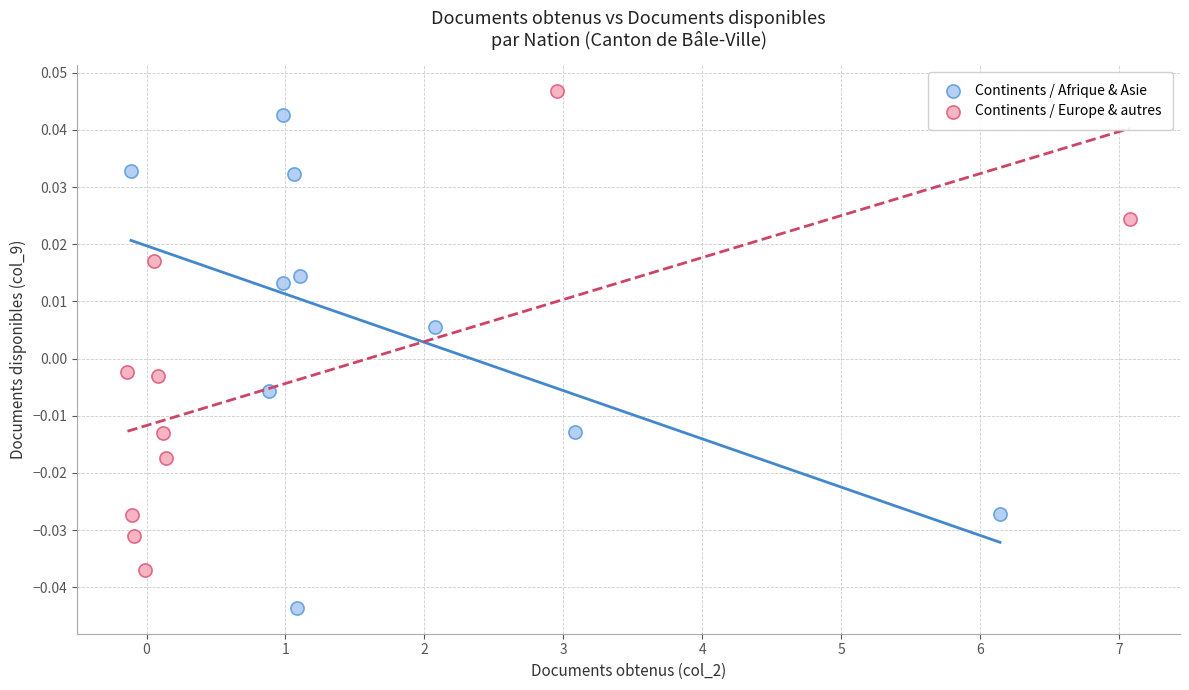

What are all the series names shown in the legend?

Continents / Afrique & Asie, Continents / Europe & autres